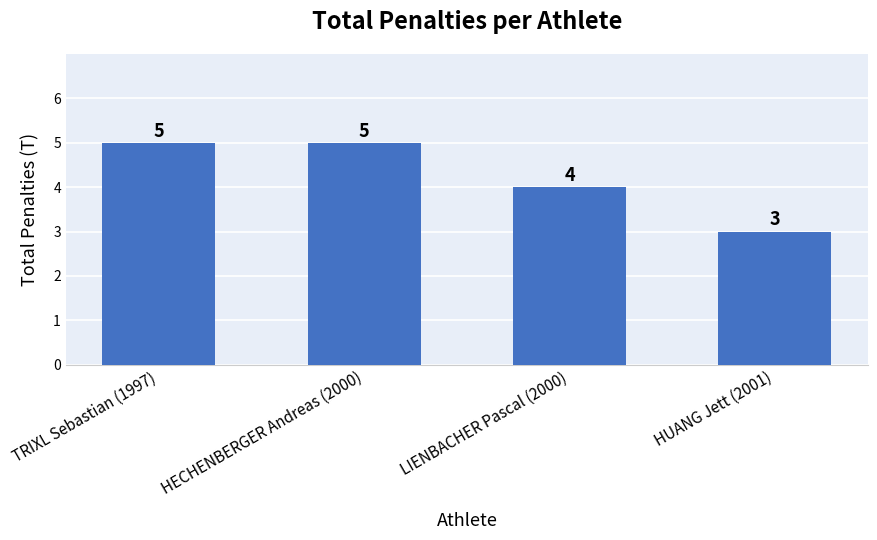

What is the difference between the values at HECHENBERGER Andreas (2000) and HUANG Jett (2001)?

2